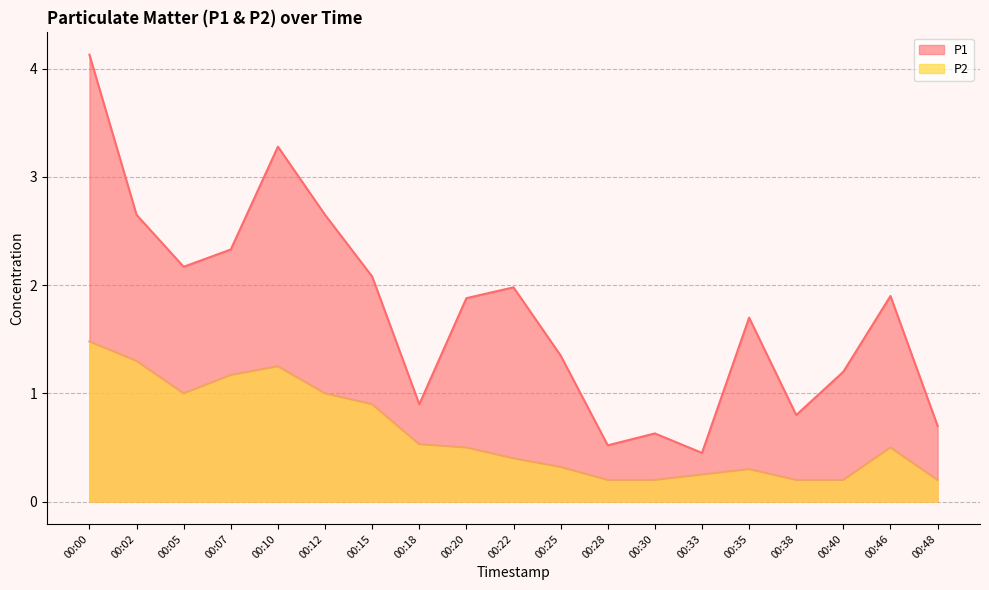

Reading left to right, transcribe all the data shown in this chart.

P1: 4.1	2.6	2.2	2.3	3.3	2.6	2.1	0.9	1.9	2.0	1.4	0.5	0.6	0.5	1.7	0.8	1.2	1.9	0.7
P2: 1.5	1.3	1.0	1.2	1.2	1.0	0.9	0.5	0.5	0.4	0.3	0.2	0.2	0.2	0.3	0.2	0.2	0.5	0.2